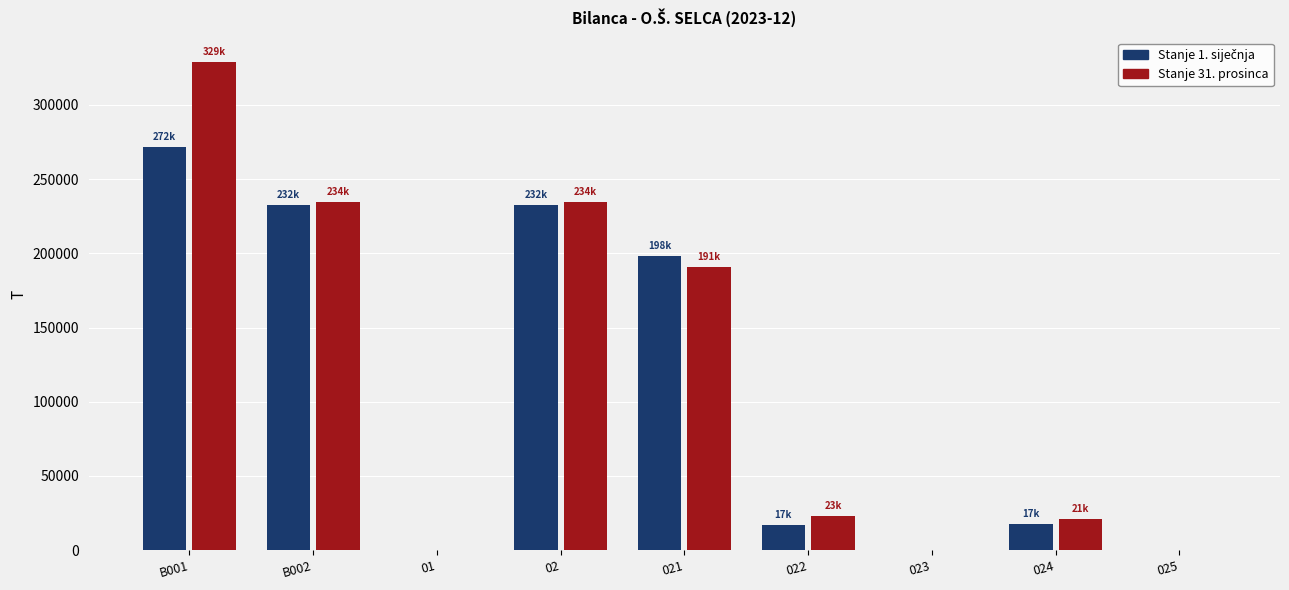

The value of Stanje 31. prosinca at 01 is 107206.5. True or false?

False